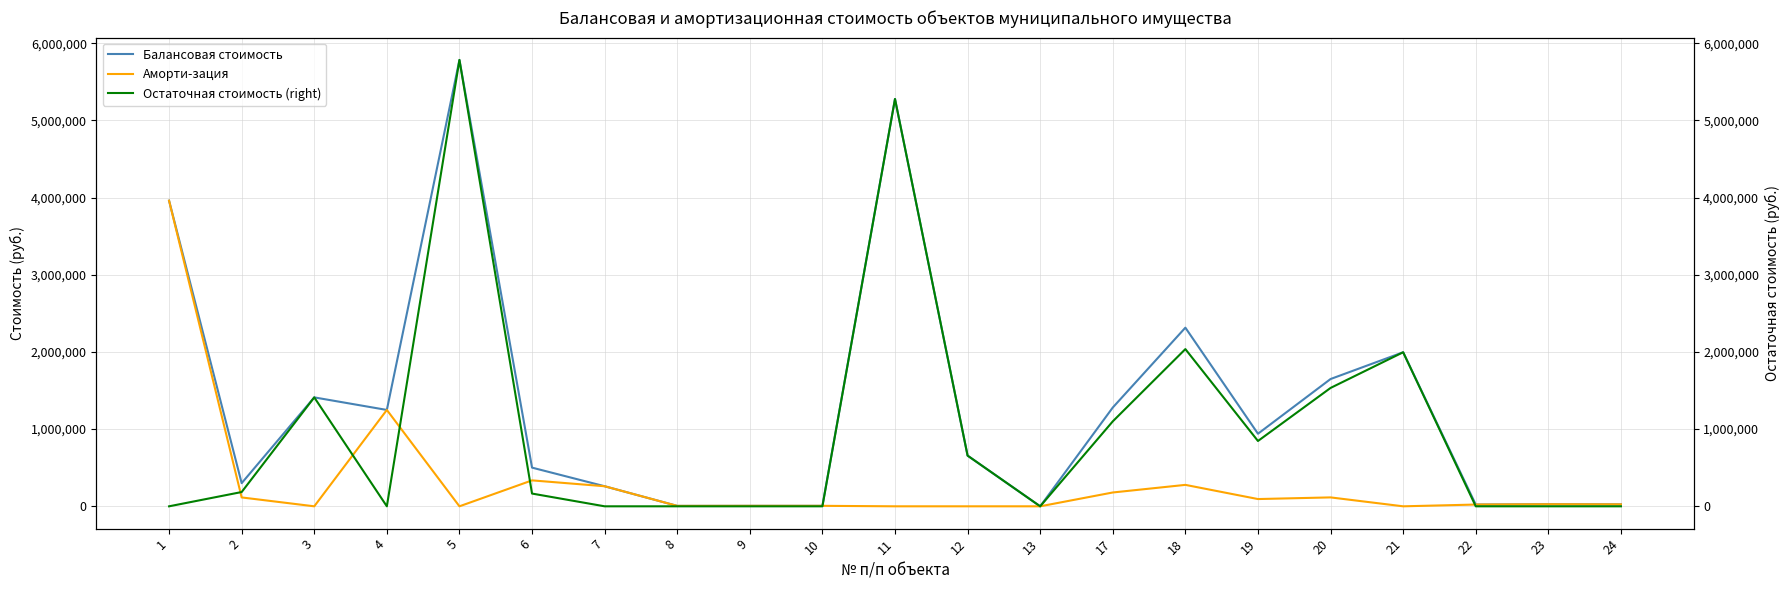

List the series in order of their peak value, highest first.

Балансовая стоимость, Остаточная стоимость (right), Аморти-зация